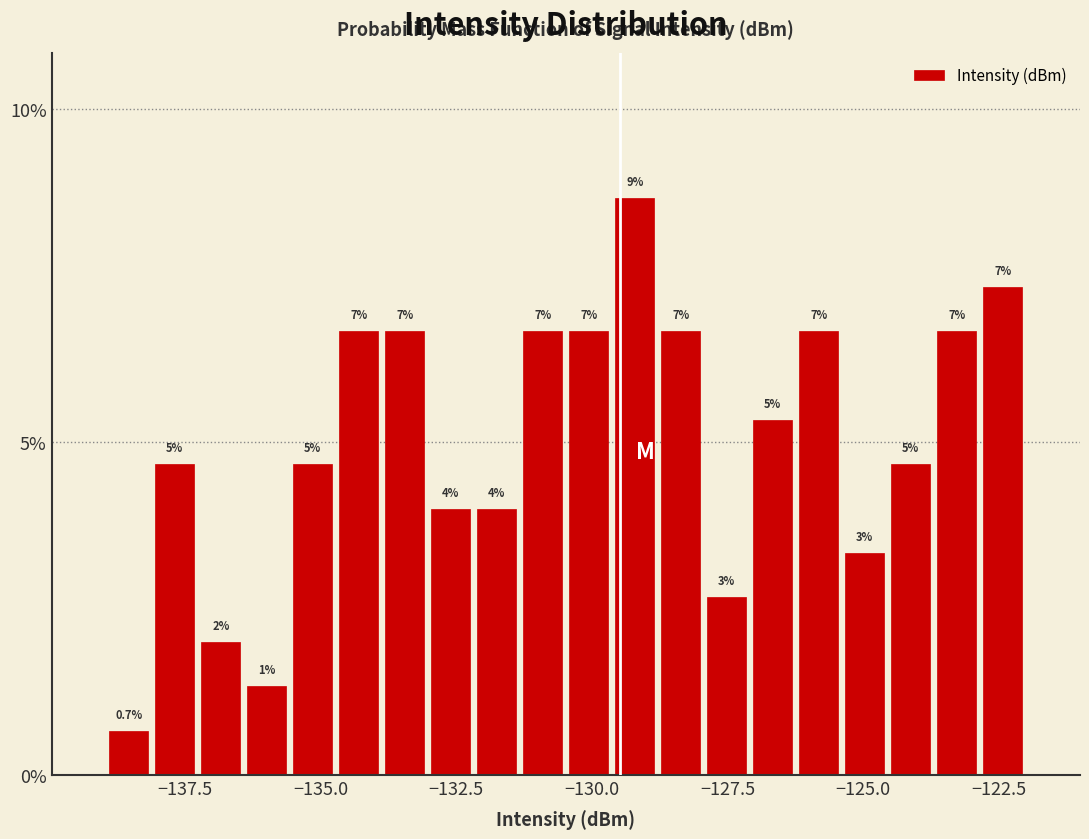

Read against the x-axis, roughly where is the centre of the tallest bar?

-129.0